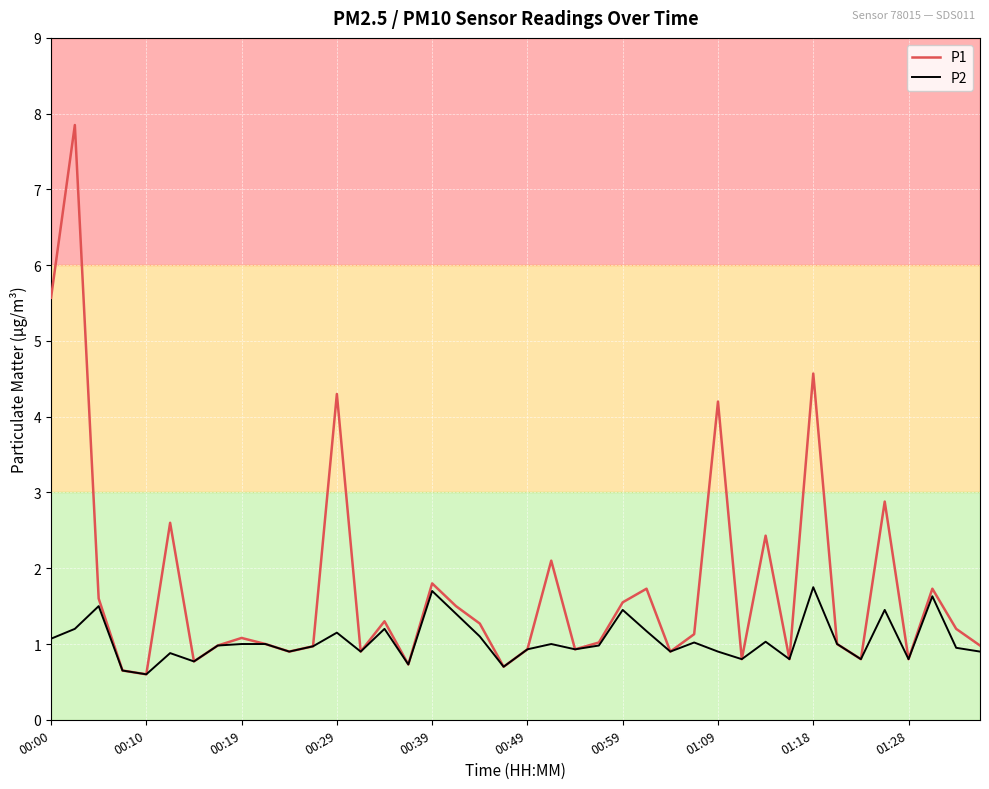

Which series has the largest total across all categories?

P1